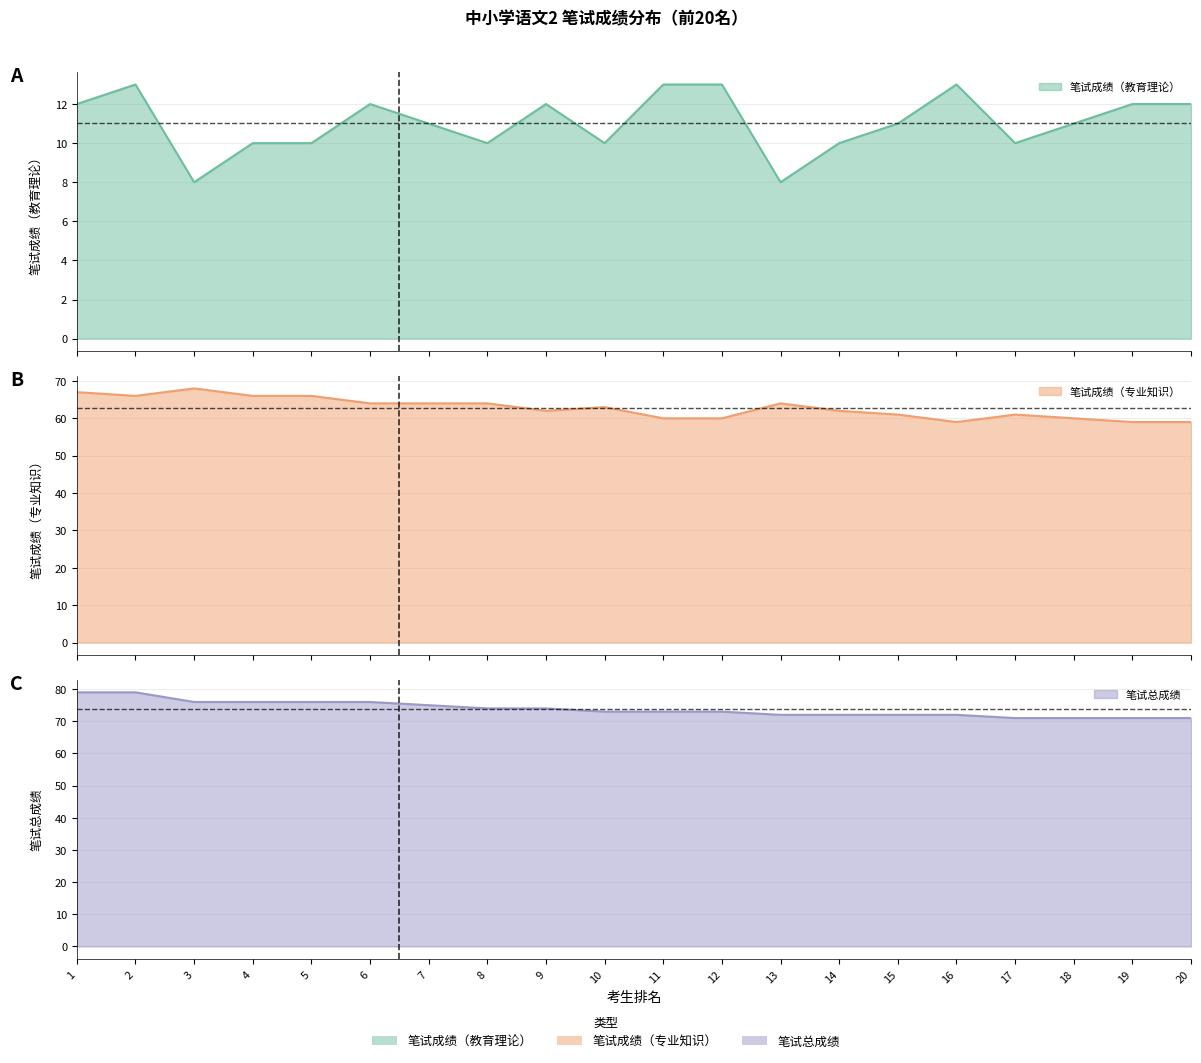

Where is 笔试成绩（教育理论） nearest to the value 10?

4